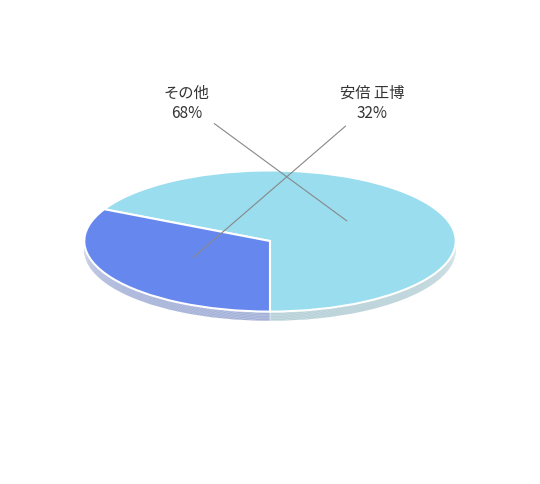

How many segments does this pie chart have?

11